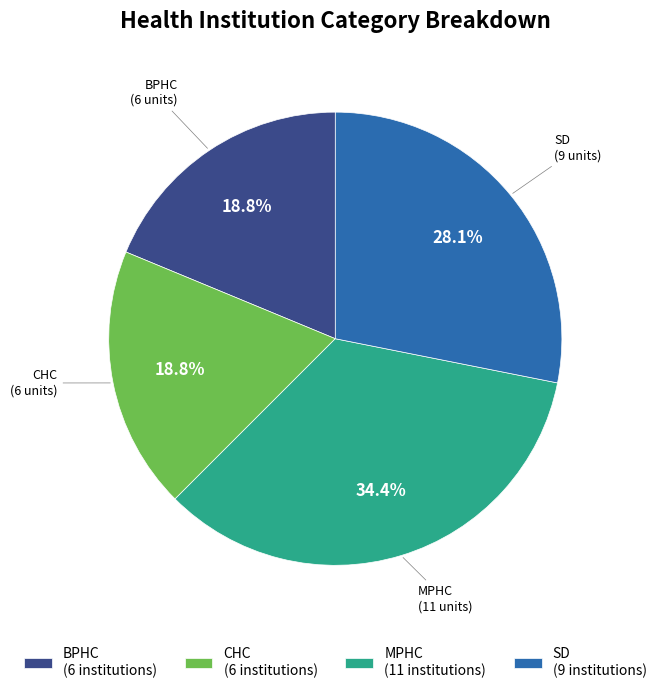

What is the ratio of the value at MPHC to the value at BPHC?

1.8